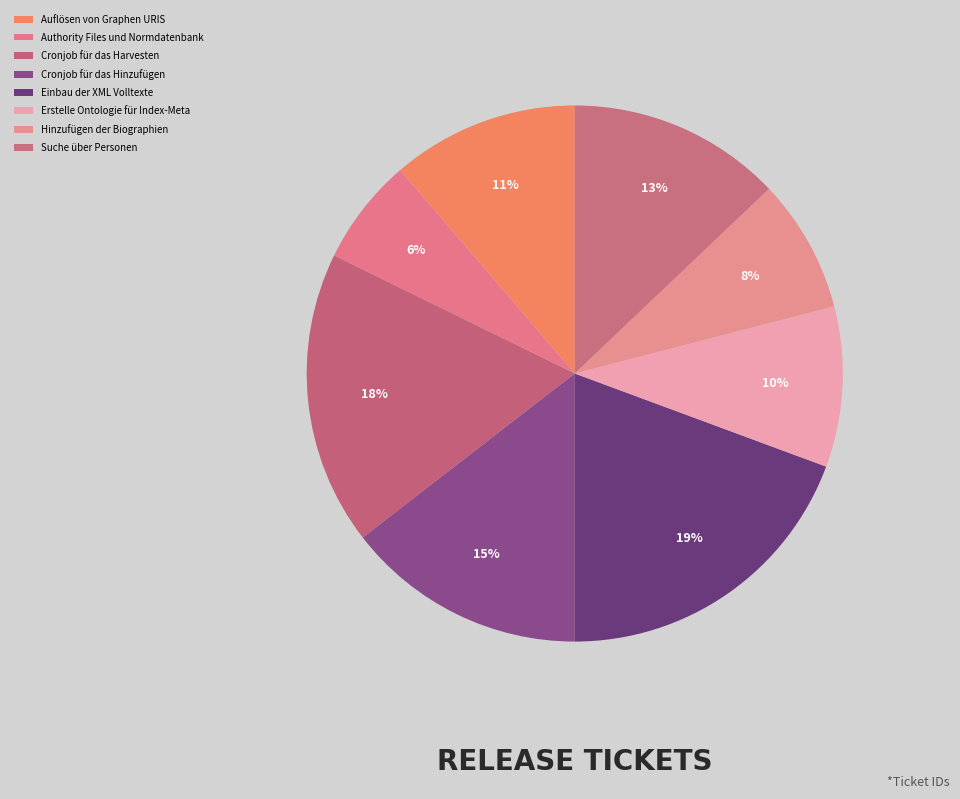

How many slices are in this pie chart?

8